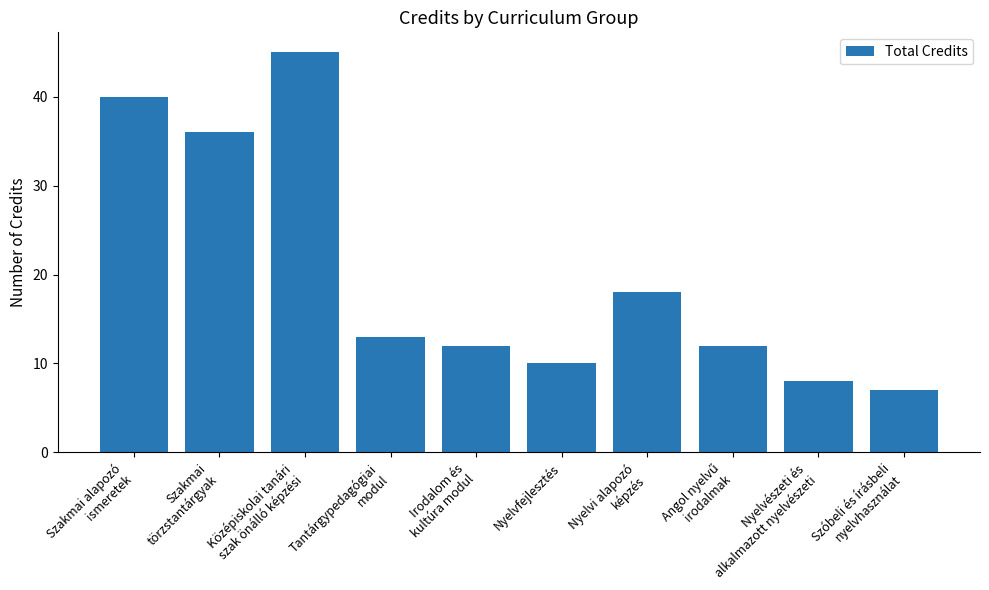

How many categories are shown in the chart?

10